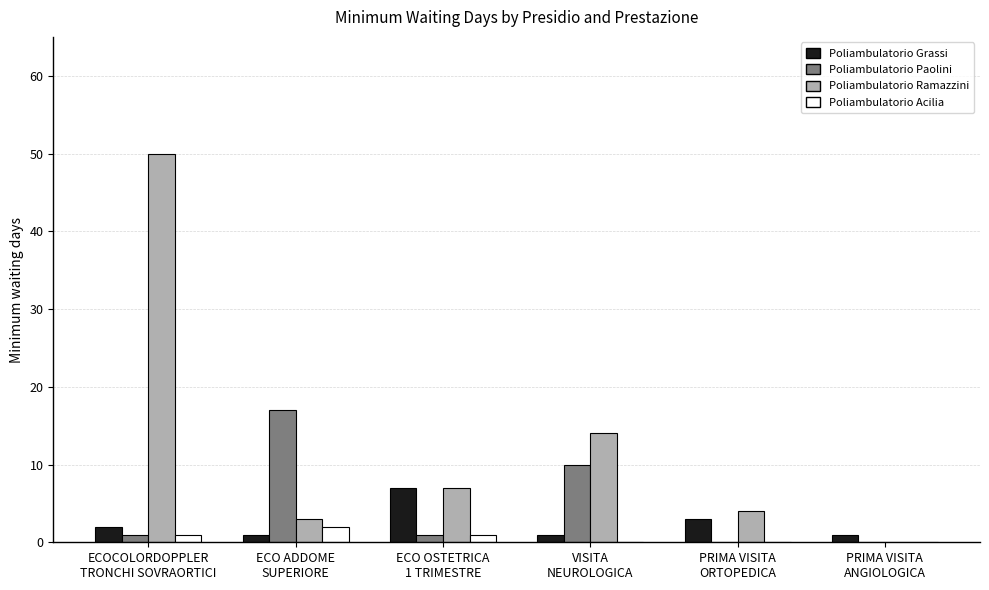

Reading left to right, extract all data points from this chart.

Poliambulatorio Grassi: 2	1	7	1	3	1
Poliambulatorio Paolini: 1	17	1	10	0	0
Poliambulatorio Ramazzini: 50	3	7	14	4	0
Poliambulatorio Acilia: 1	2	1	0	0	0